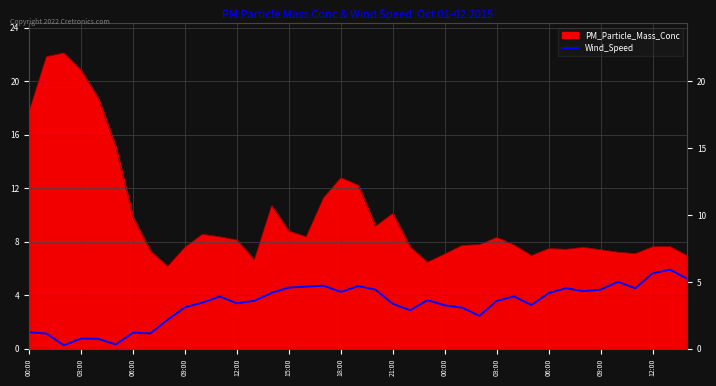

Does the chart have visible grid lines?

Yes